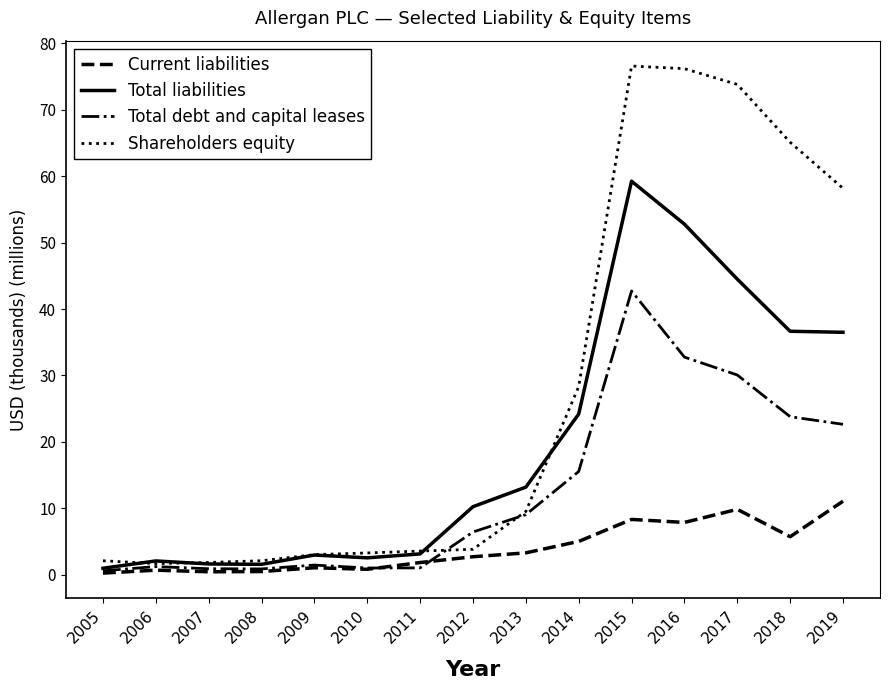

What is the highest value of the Current liabilities series?

11.1